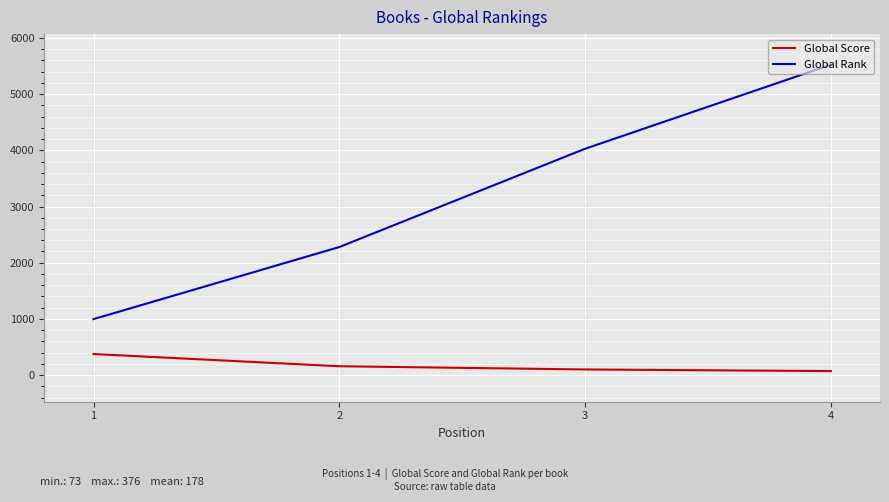

True or false: Global Score and Global Rank cross at least once.

False